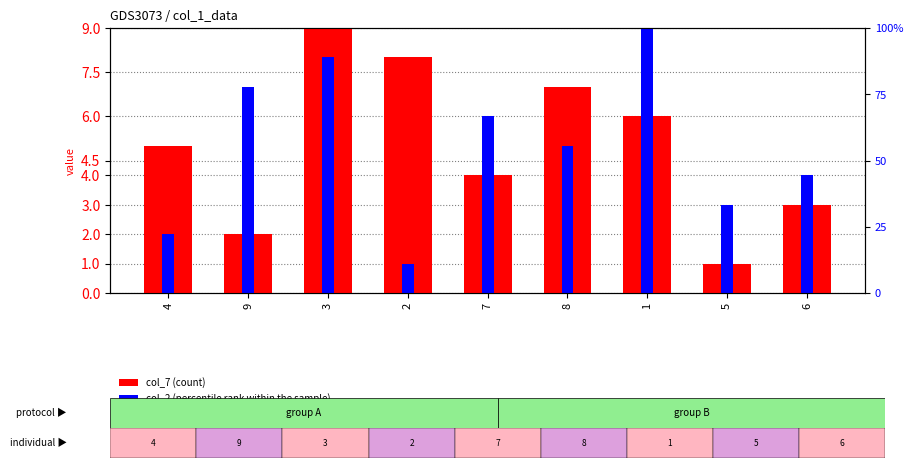

The col_2 (percentile rank) series shows 4 at 6. True or false?

True